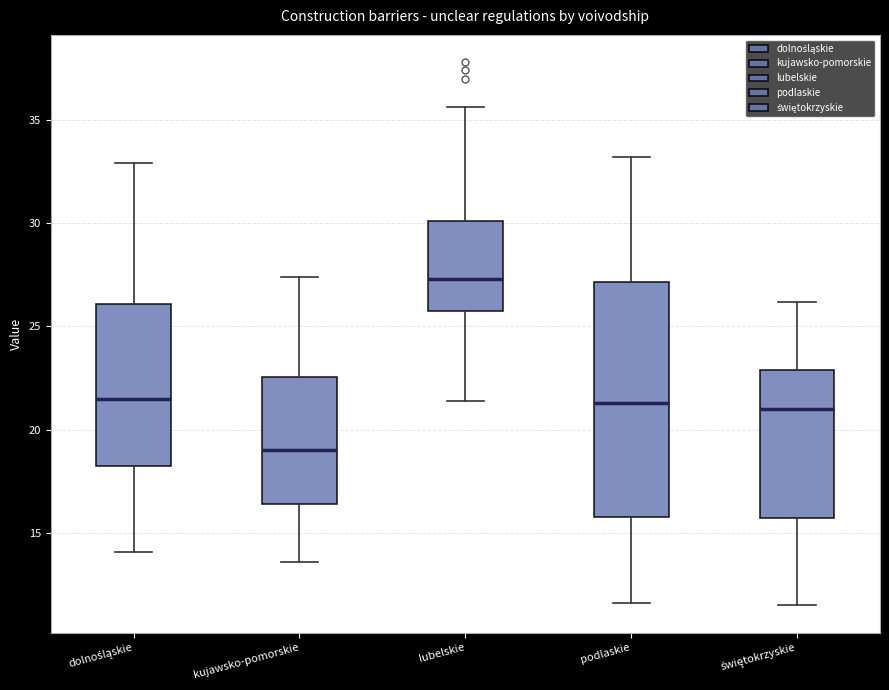

Reading left to right, read every box against the y-axis: the position of its median line, the range the box covers, and the ends of its whiskers. The values are not printed on the chart, so give them approximately, as read against the axis.

dolnośląskie: median 21.5, box 18.5 to 26.0, whiskers 14.0 to 33.0
kujawsko-pomorskie: median 19.0, box 16.5 to 22.5, whiskers 13.5 to 27.5
lubelskie: median 27.5, box 25.5 to 30.0, whiskers 21.5 to 35.5
podlaskie: median 21.5, box 16.0 to 27.0, whiskers 11.5 to 33.0
świętokrzyskie: median 21.0, box 15.5 to 23.0, whiskers 11.5 to 26.0